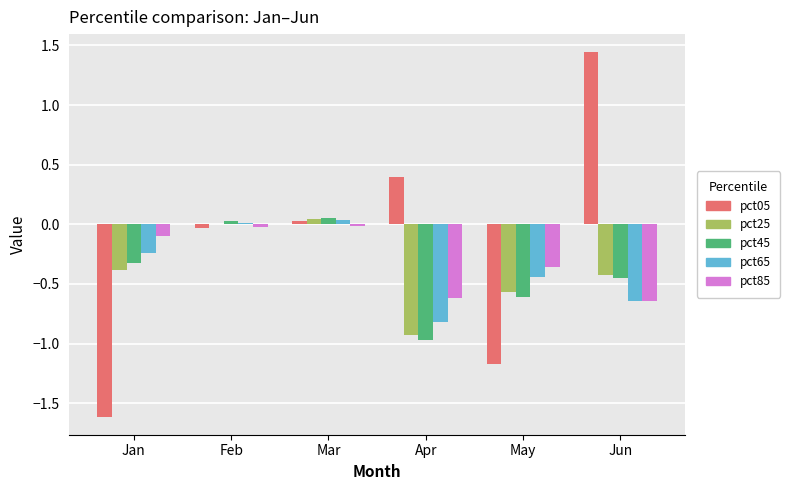

The pct25 series shows -0.4 at Jan. True or false?

True